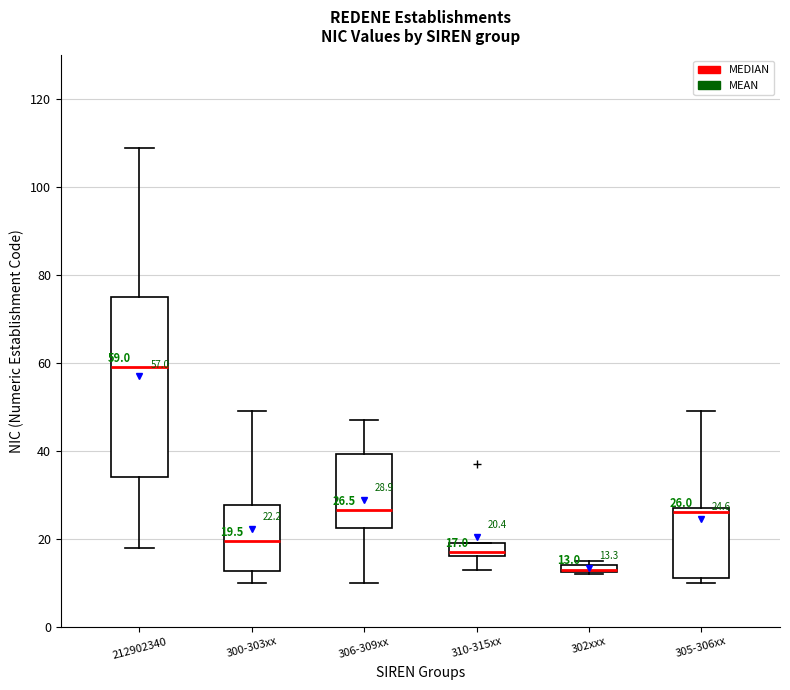

Comparing the boxes themselves (not the whiskers), which one is the tallest?

212902340